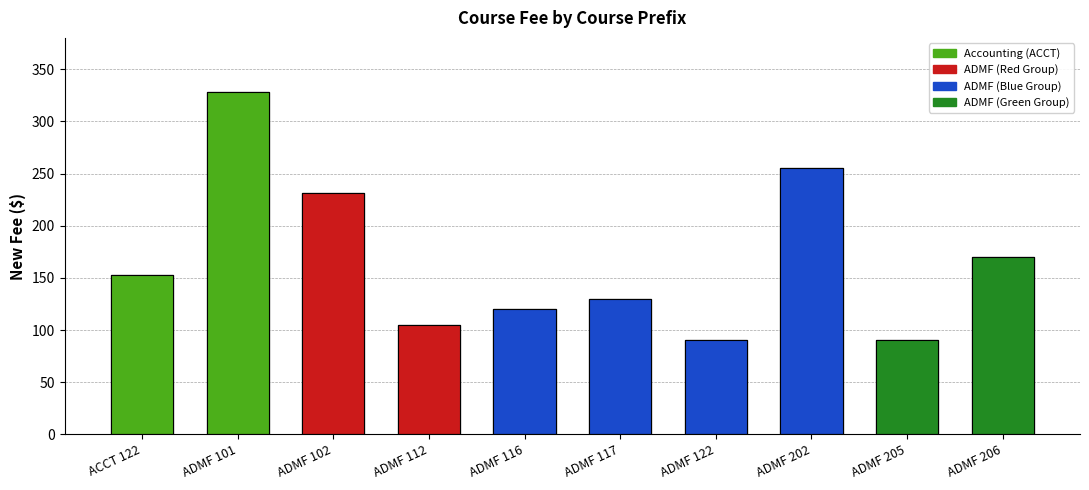

What is the difference between the maximum and minimum values?

238